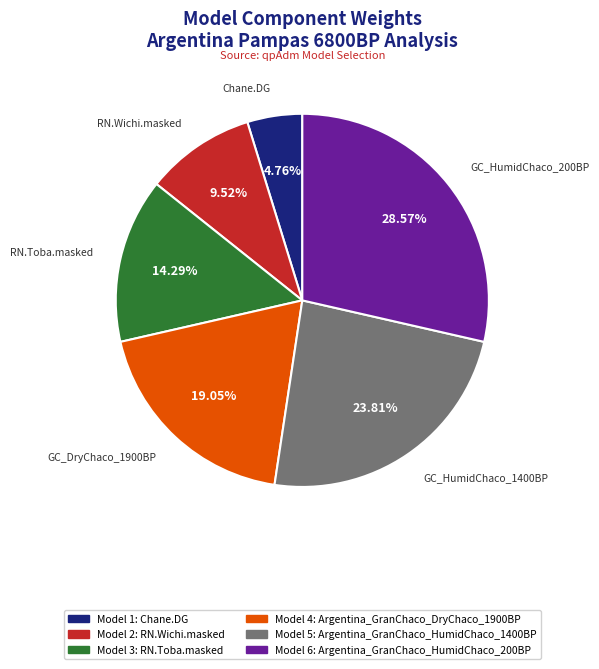

Is there a majority slice in this chart?

No